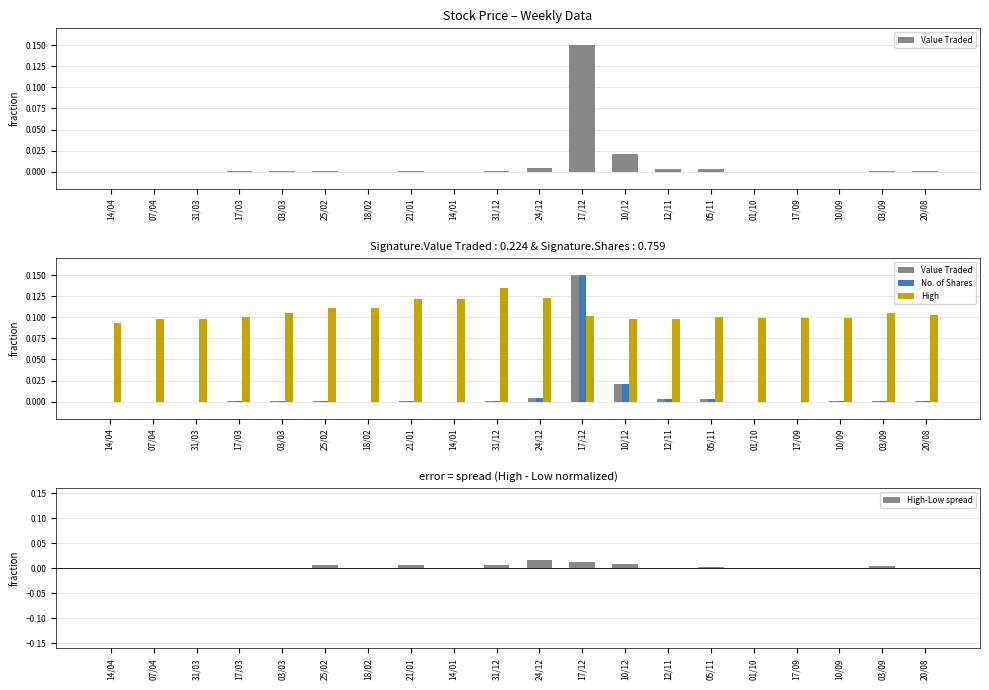

The value of Value Traded at 03/03 is 0.0. True or false?

True